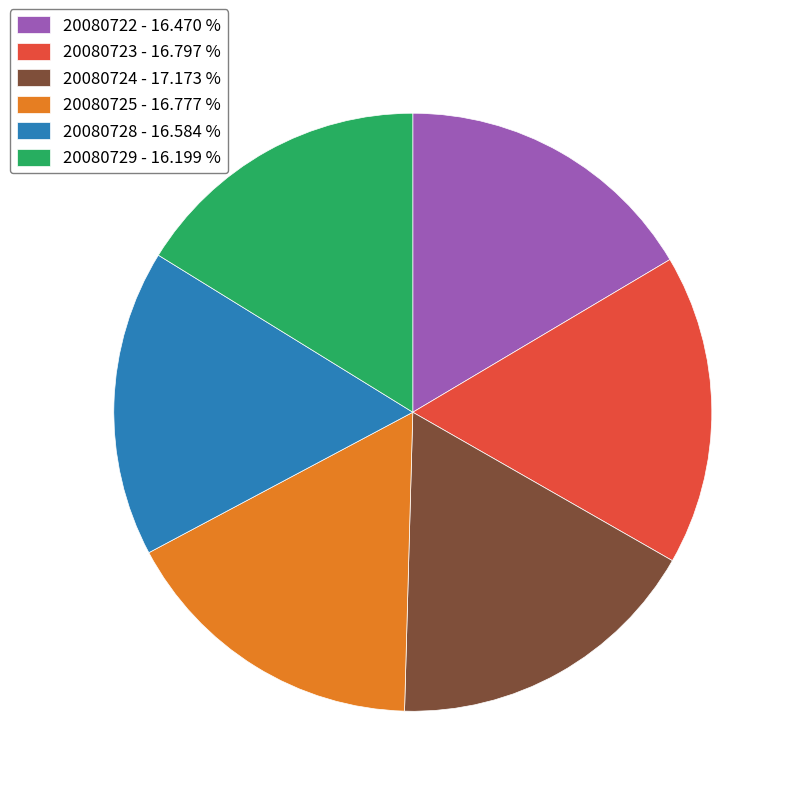

Between 20080723 - 16.797 % and 20080729 - 16.199 %, which is larger?

20080723 - 16.797 %